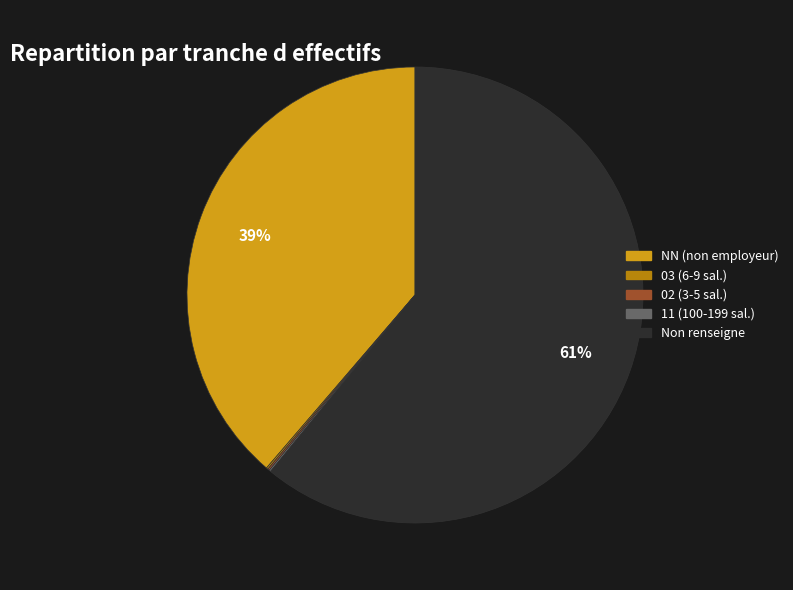

To the nearest percent, what is the difference between the largest and smallest slice percentages?

61%